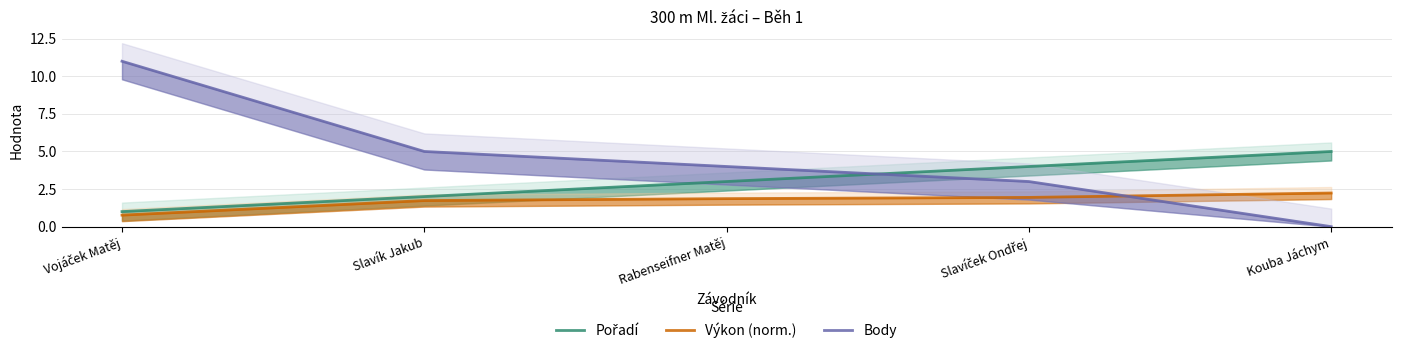

The value of Body at Vojáček Matěj is 11.0. True or false?

True